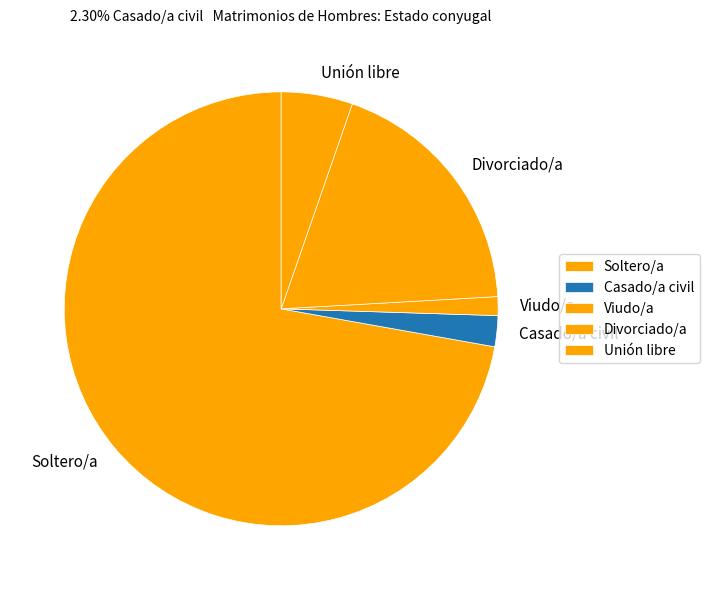

Is there any slice that represents more than half of the pie?

Yes